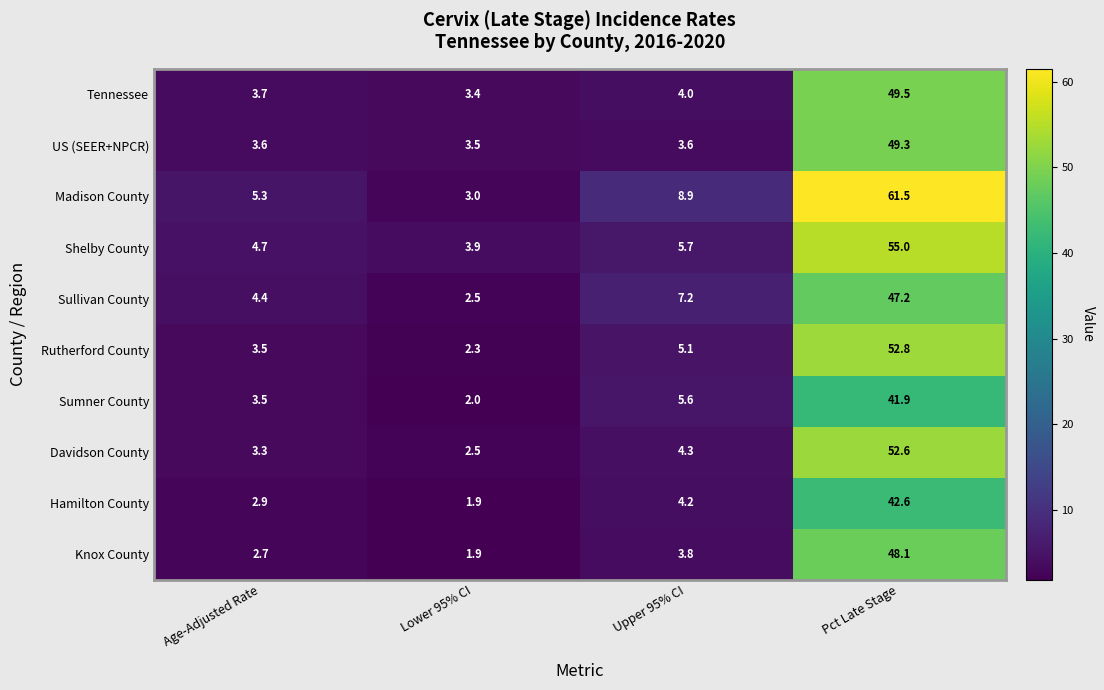

The value of Knox County at Lower 95% CI is 1.9. True or false?

True